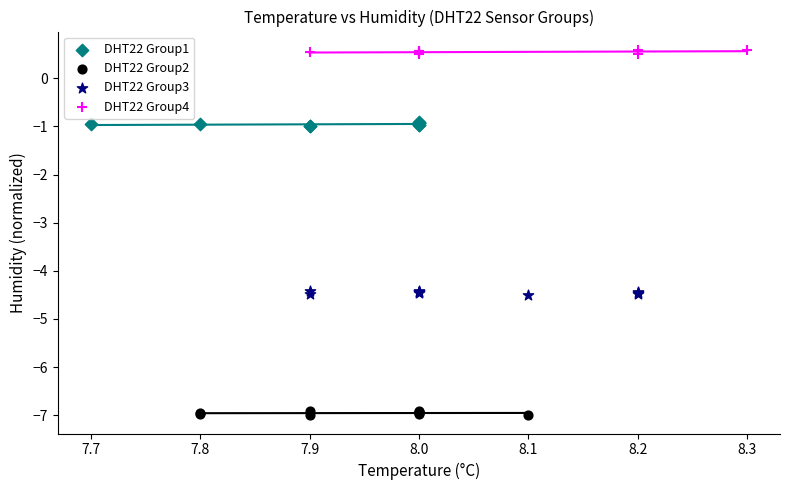

Which series contains the lowest Y value?

DHT22 Group2